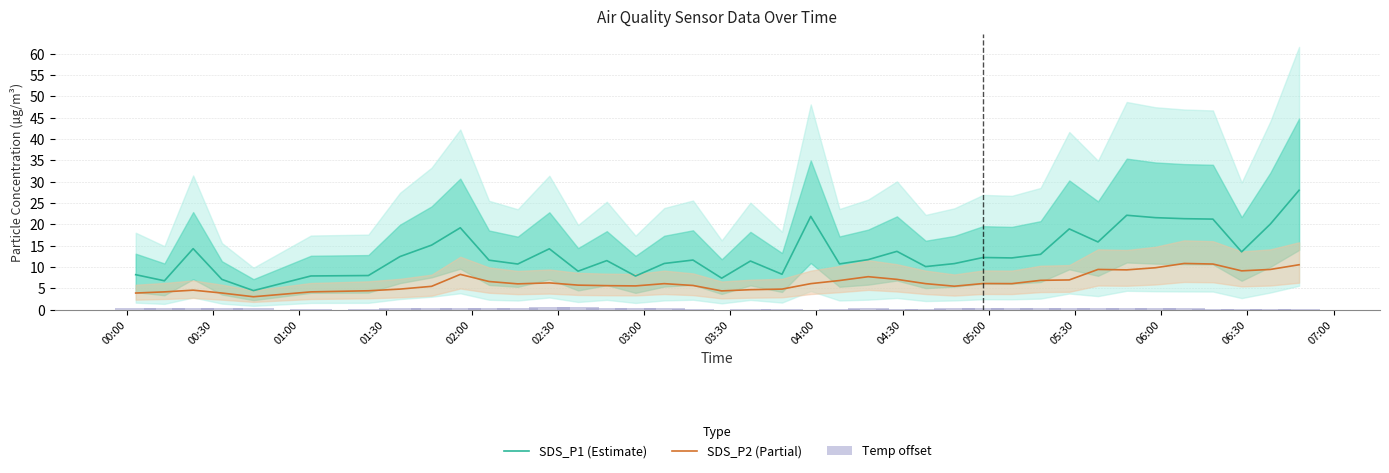

Reading left to right, what are all the values shown in this chart?

SDS_P1 (Estimate): 8.2	6.8	14.3	7.1	4.5	7.9	8.0	12.4	15.1	19.2	11.6	10.7	14.3	9.0	11.5	7.9	10.8	11.6	7.4	11.4	8.3	21.9	10.7	11.7	13.7	10.1	10.8	12.2	12.1	13.0	18.9	15.9	22.1	21.6	21.3	21.2	13.6	20.1	28.0
SDS_P2 (Partial): 3.9	4.2	4.6	3.9	3.0	4.2	4.4	4.8	5.5	8.3	6.6	6.0	6.3	5.8	5.6	5.6	6.1	5.7	4.4	4.7	4.8	6.1	6.8	7.7	7.1	6.1	5.5	6.1	6.1	6.9	7.0	9.4	9.3	9.8	10.8	10.7	9.1	9.4	10.5
Temp offset: 0.3	0.3	0.3	0.4	0.5	0.2	0.2	0.3	0.4	0.4	0.5	0.5	0.6	0.6	0.5	0.4	0.3	0.1	0.0	0.1	0.1	0.0	0.2	0.3	0.1	0.2	0.3	0.3	0.4	0.4	0.4	0.5	0.5	0.4	0.3	0.2	0.2	0.2	0.2